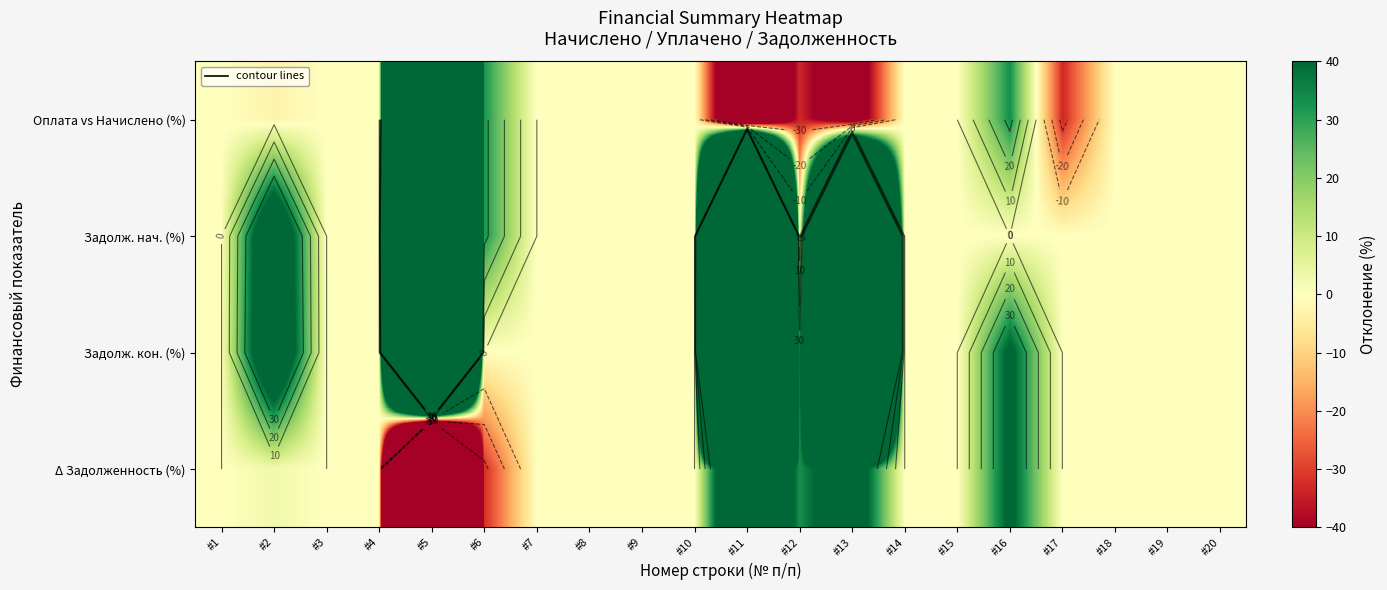

How many values in the Задолж. кон. (%) series exceed 0?

6